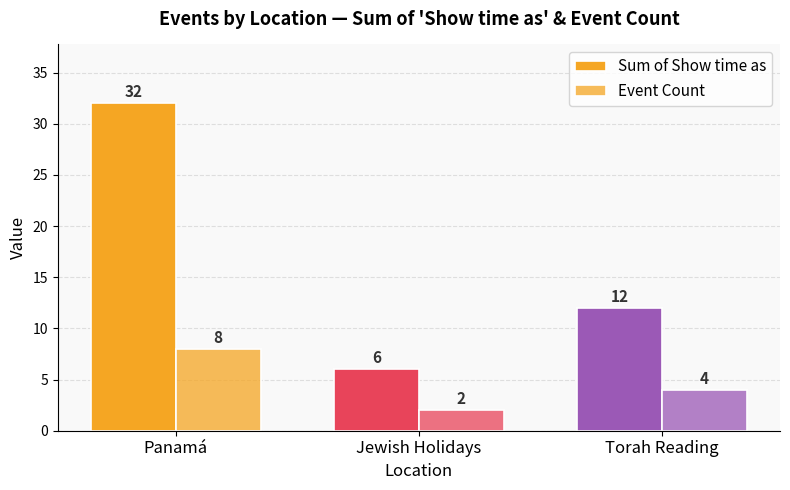

What is the value of the Sum of Show time as bar at the 3rd from the left?

12